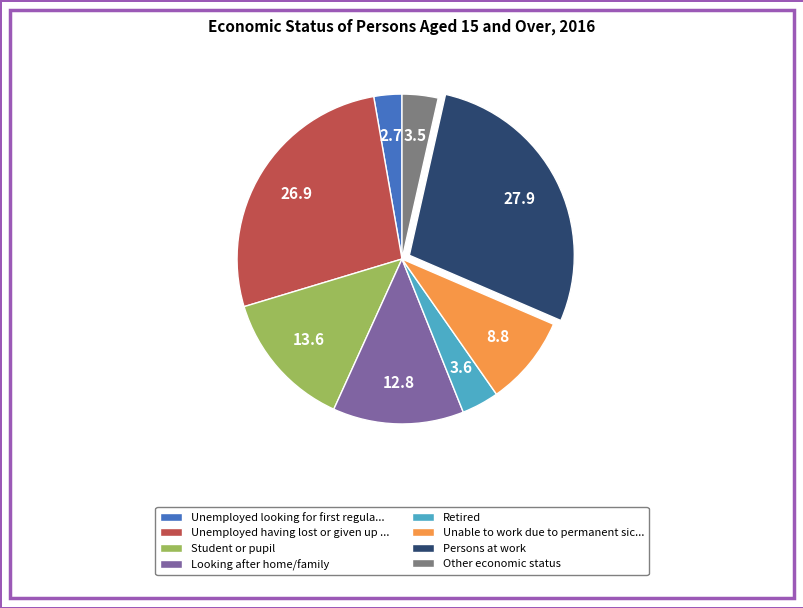

Does Unemployed having lost or given up ... represent more than half of the total?

No